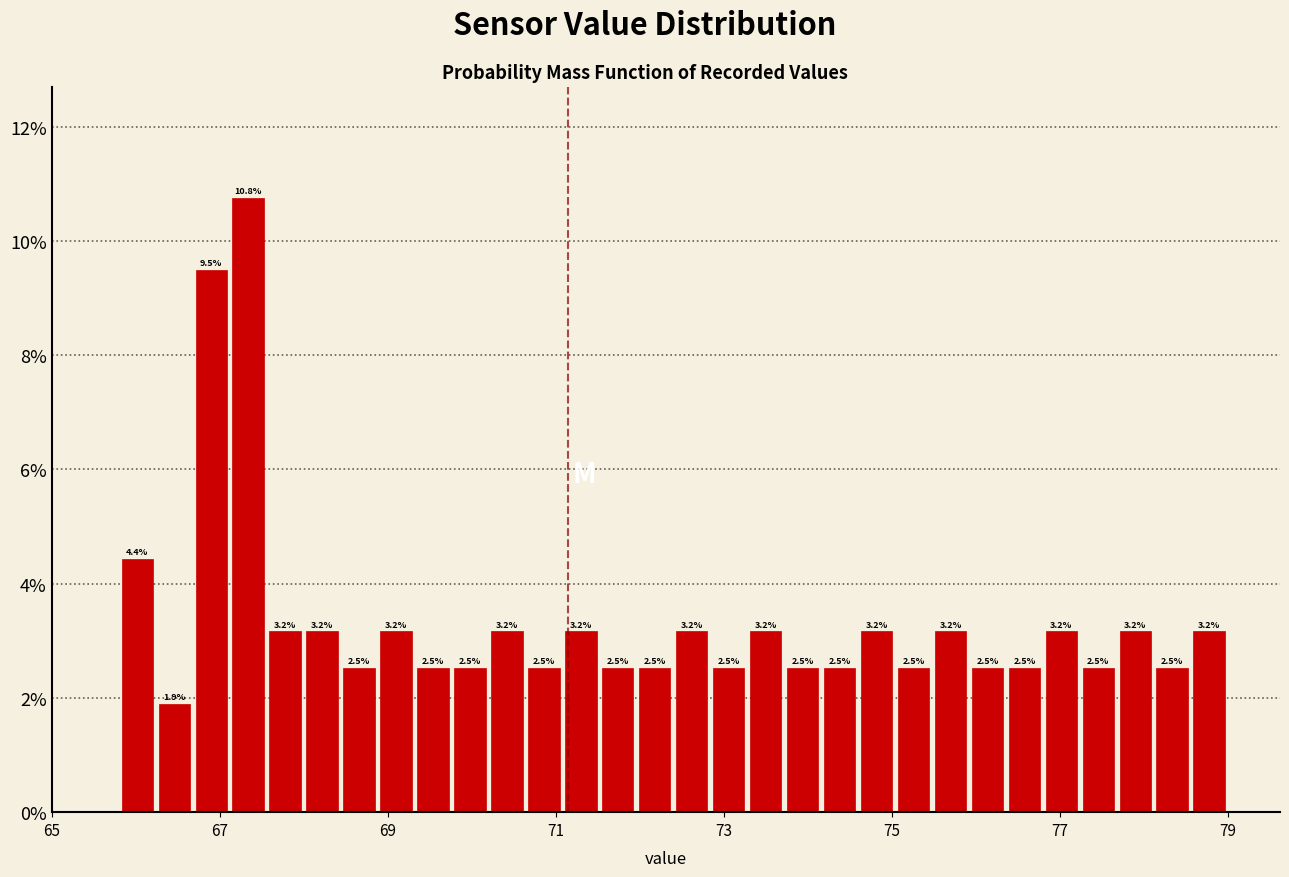

Around what value on the x-axis is the tallest bar? Give the approximate position of its centre, as read against the axis.

67.4